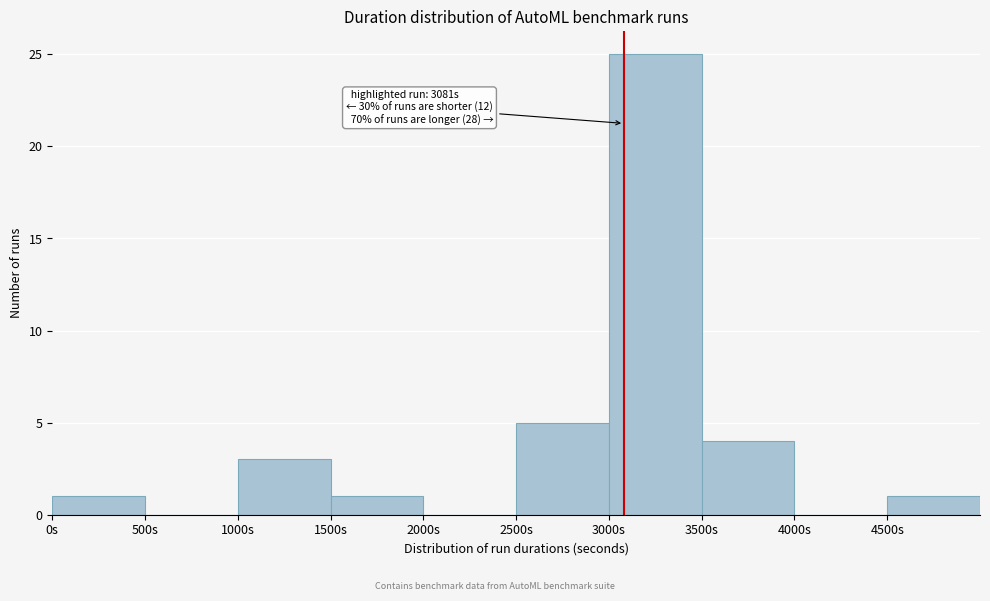

Which range on the x-axis has the tallest bar?

3000 to 3500